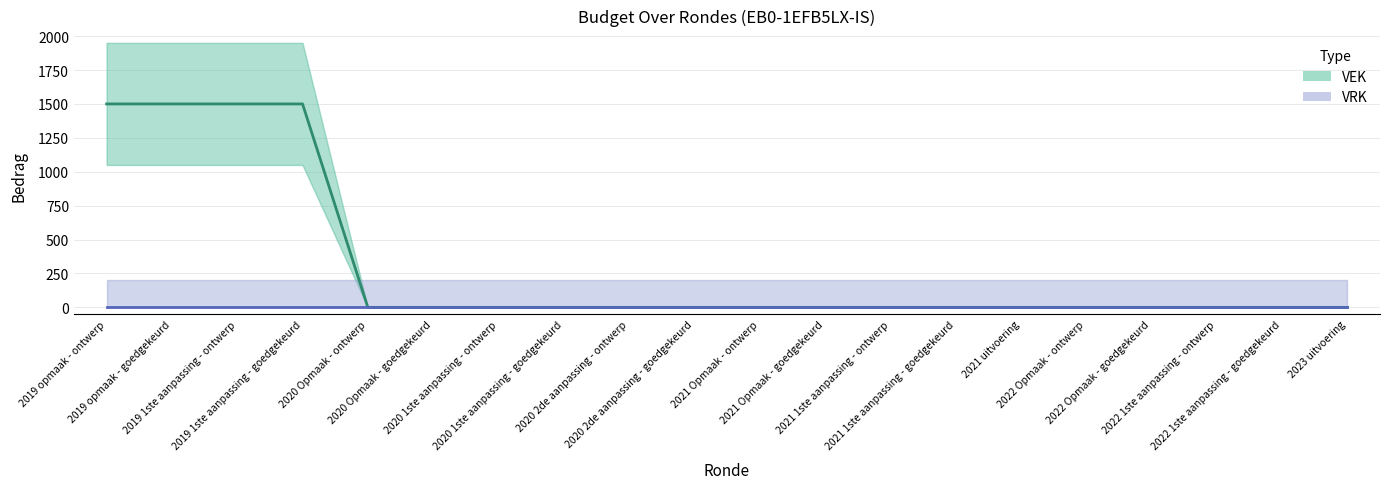

The value at 2022 1ste aanpassing - goedgekeurd is 0. True or false?

True